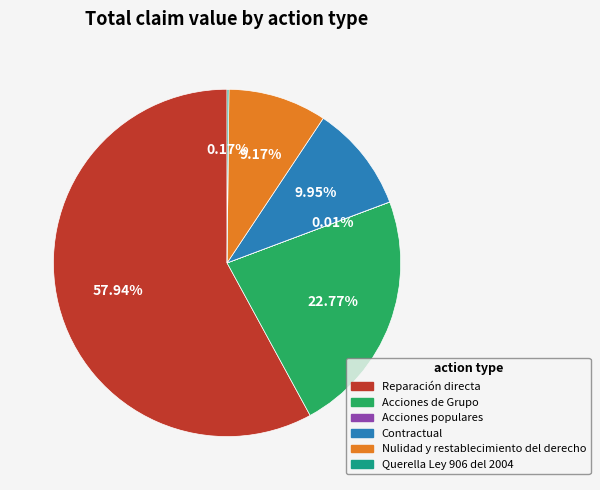

What is the largest slice in the pie chart?

Reparación directa